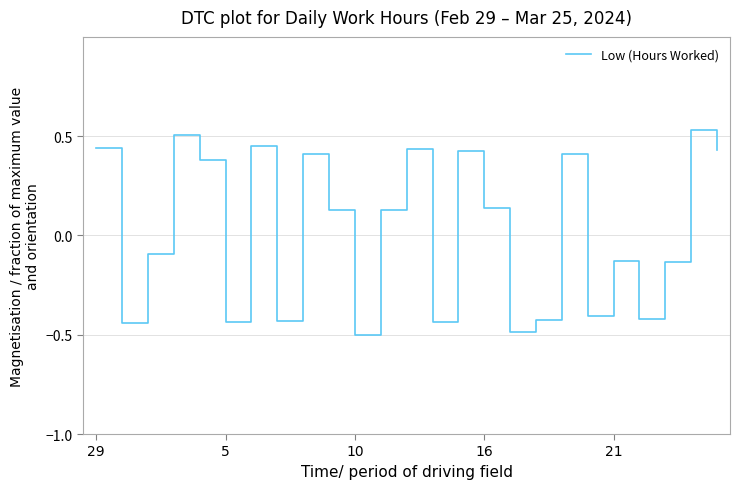

What is the difference between the second highest and minimum values?

1.0